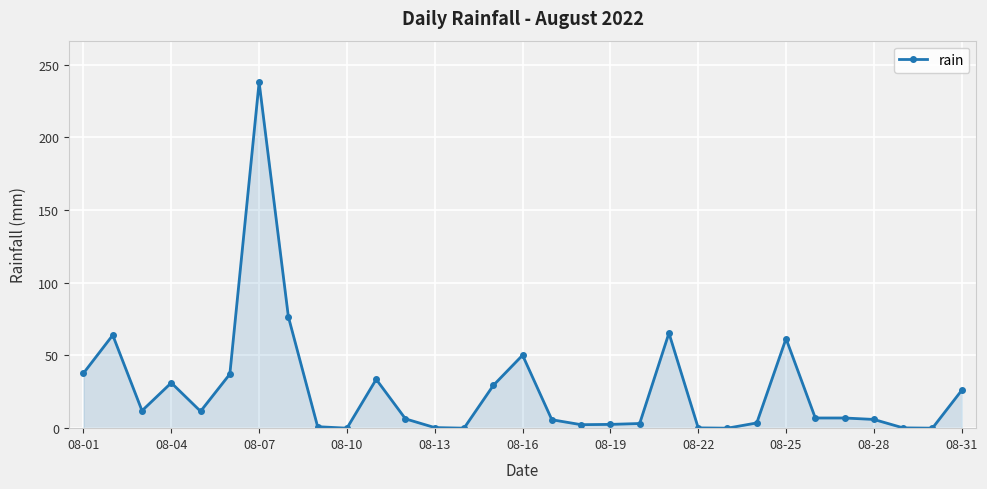

True or false: there are more than 1 points higher than both neighbors.

True